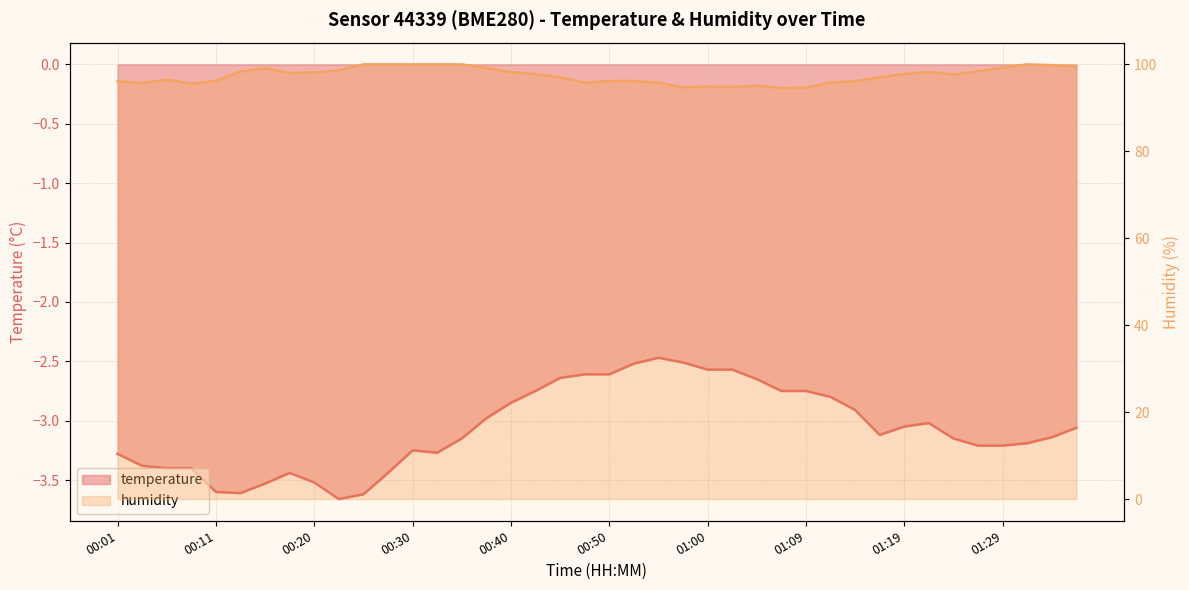

What is the maximum value shown in the chart?

100.0